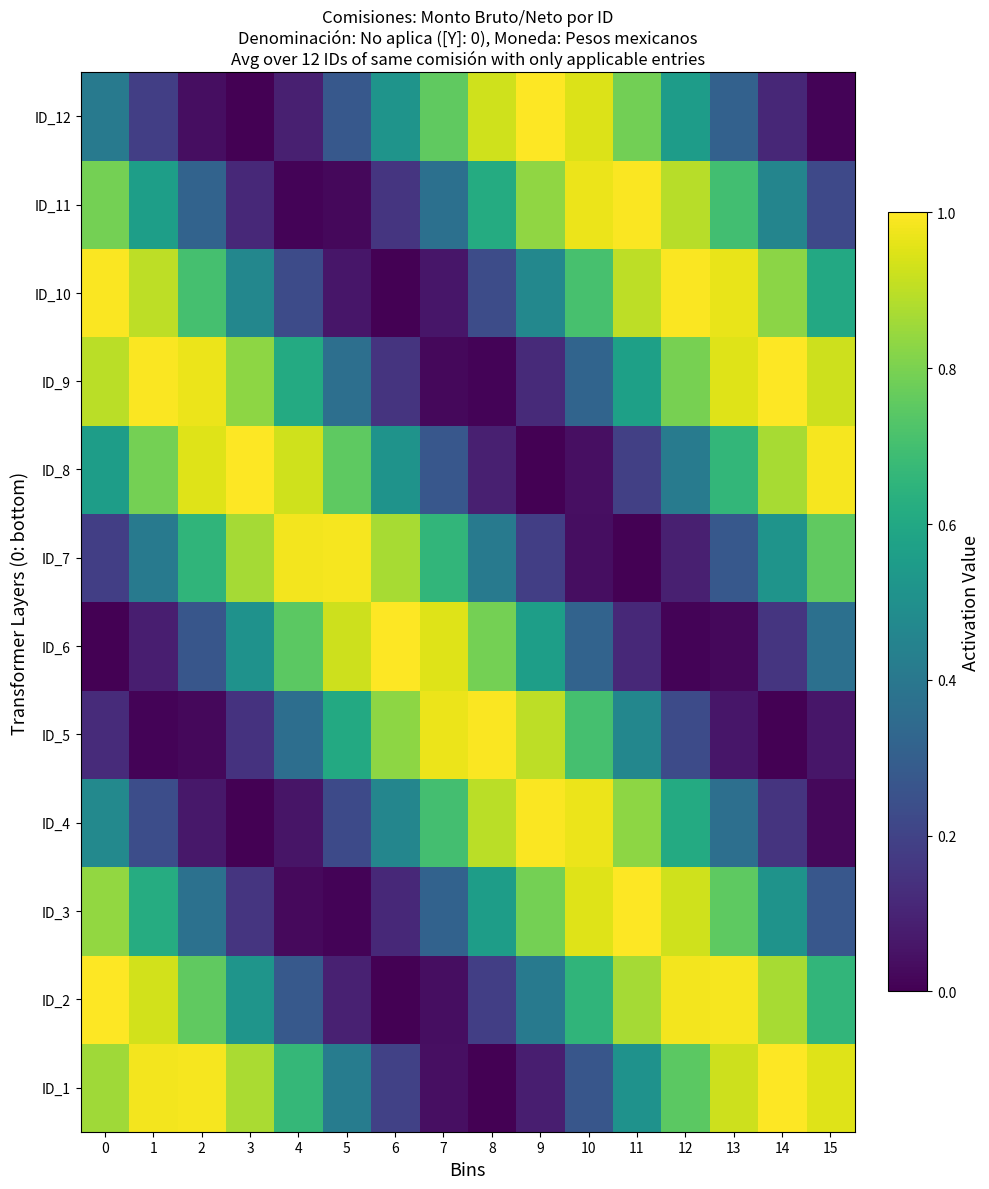

Rank the series by their maximum value, from highest to lowest.

ID_2, ID_12, ID_3, ID_8, ID_1, ID_6, ID_9, ID_10, ID_5, ID_4, ID_11, ID_7